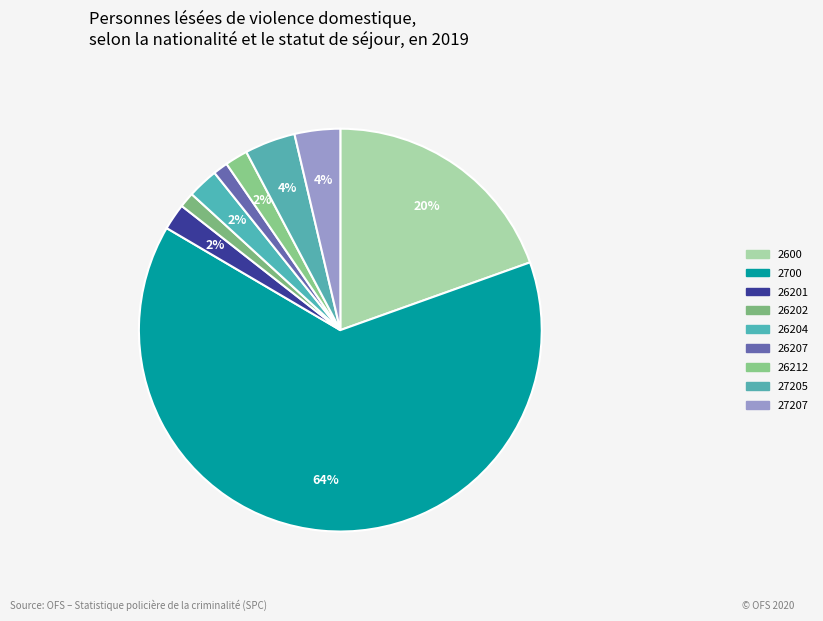

To the nearest percent, what is the difference between the largest and smallest slice percentages?

63%